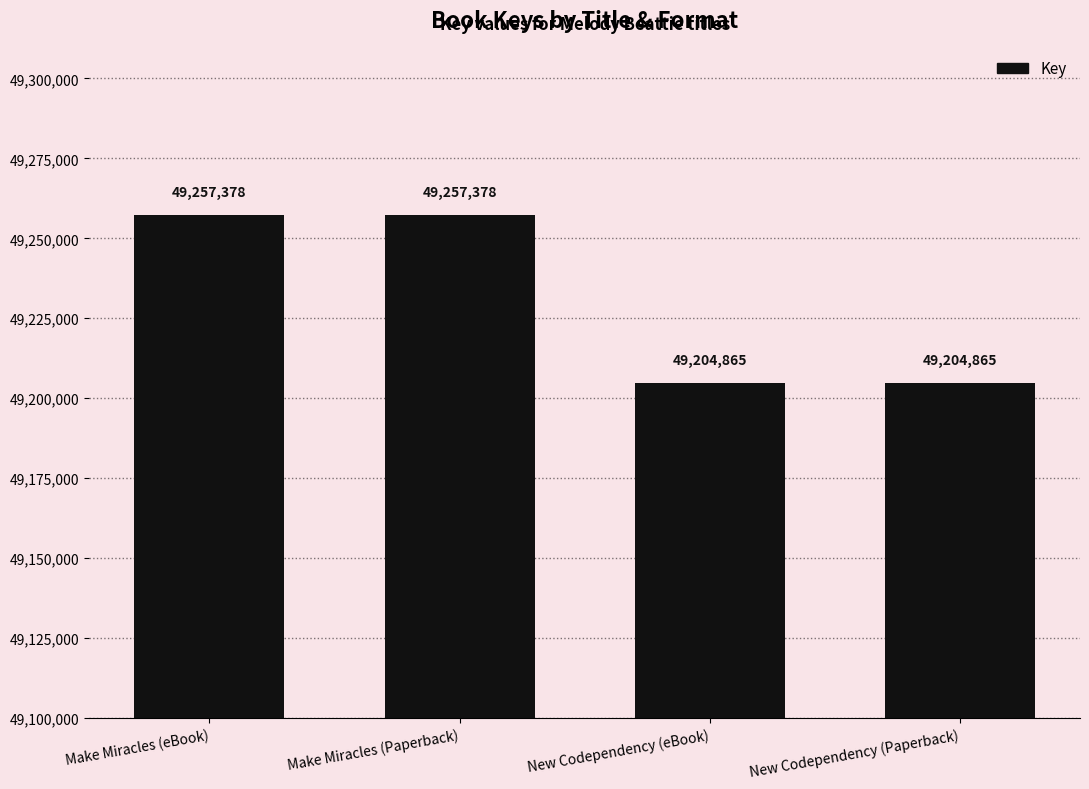

Reading left to right, extract all data points from this chart.

49257378	49257378	49204865	49204865